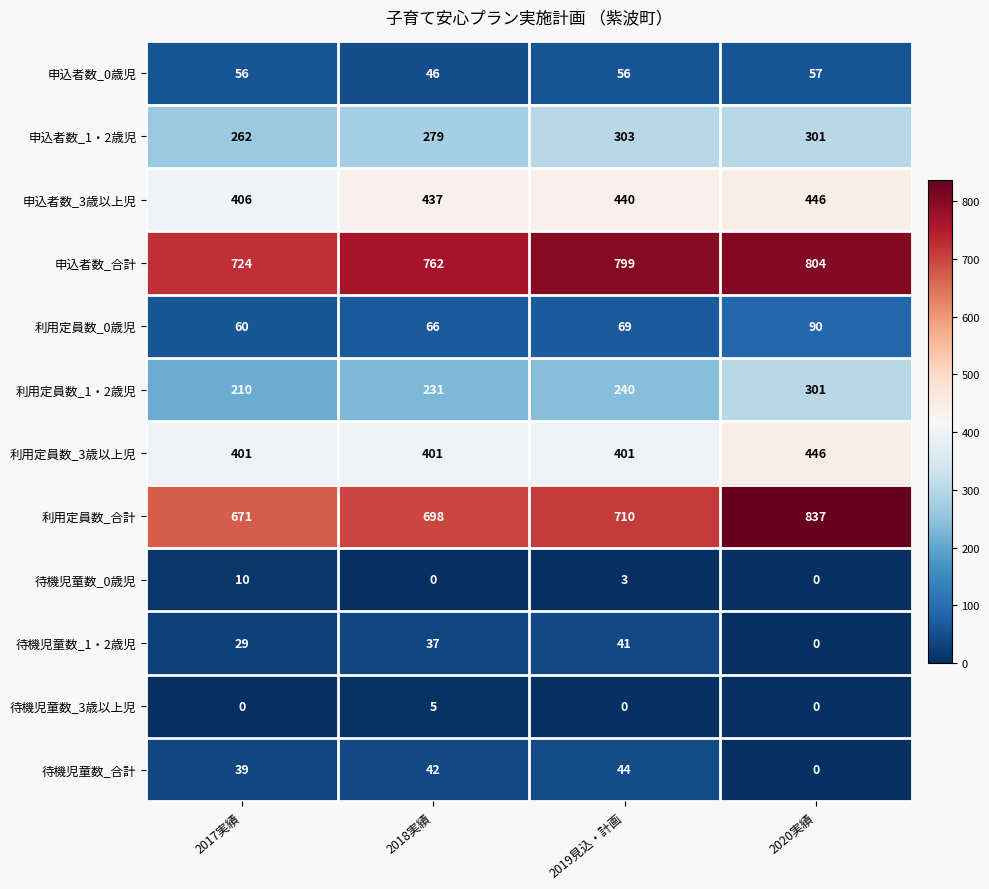

Rank the series at 2017実績 from lowest to highest value.

待機児童数_3歳以上児, 待機児童数_0歳児, 待機児童数_1・2歳児, 待機児童数_合計, 申込者数_0歳児, 利用定員数_0歳児, 利用定員数_1・2歳児, 申込者数_1・2歳児, 利用定員数_3歳以上児, 申込者数_3歳以上児, 利用定員数_合計, 申込者数_合計